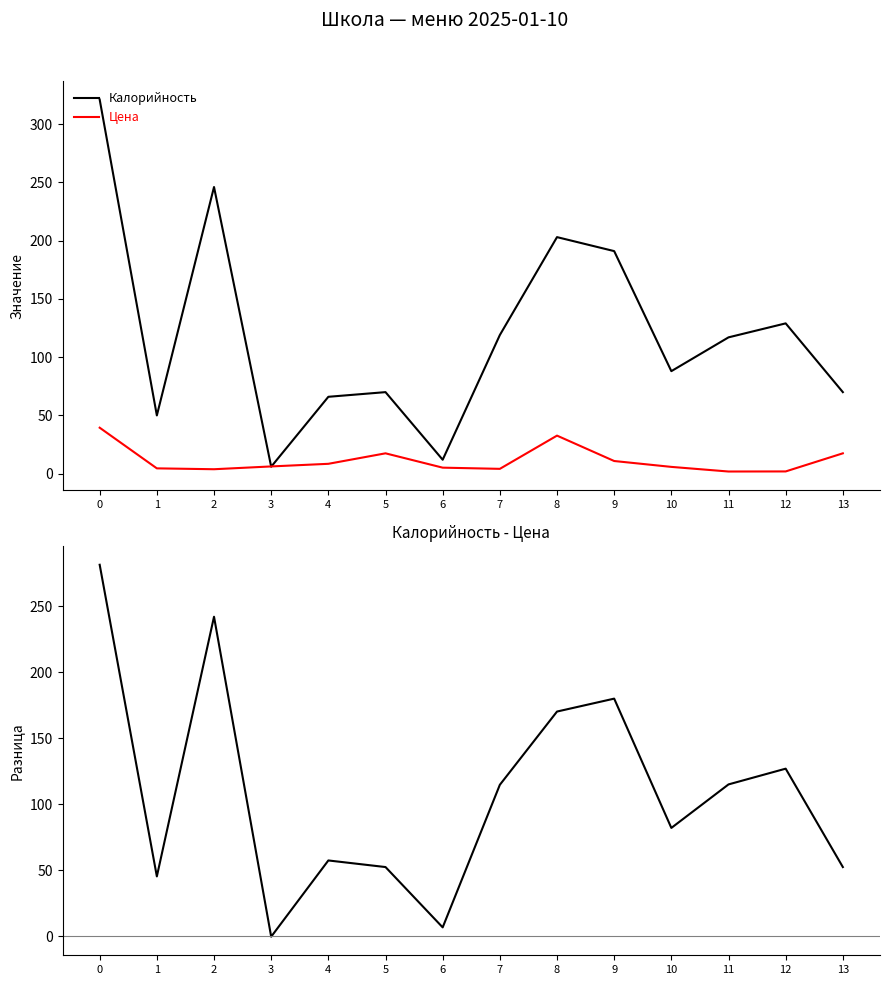

Which series has the largest total across all categories?

Калорийность